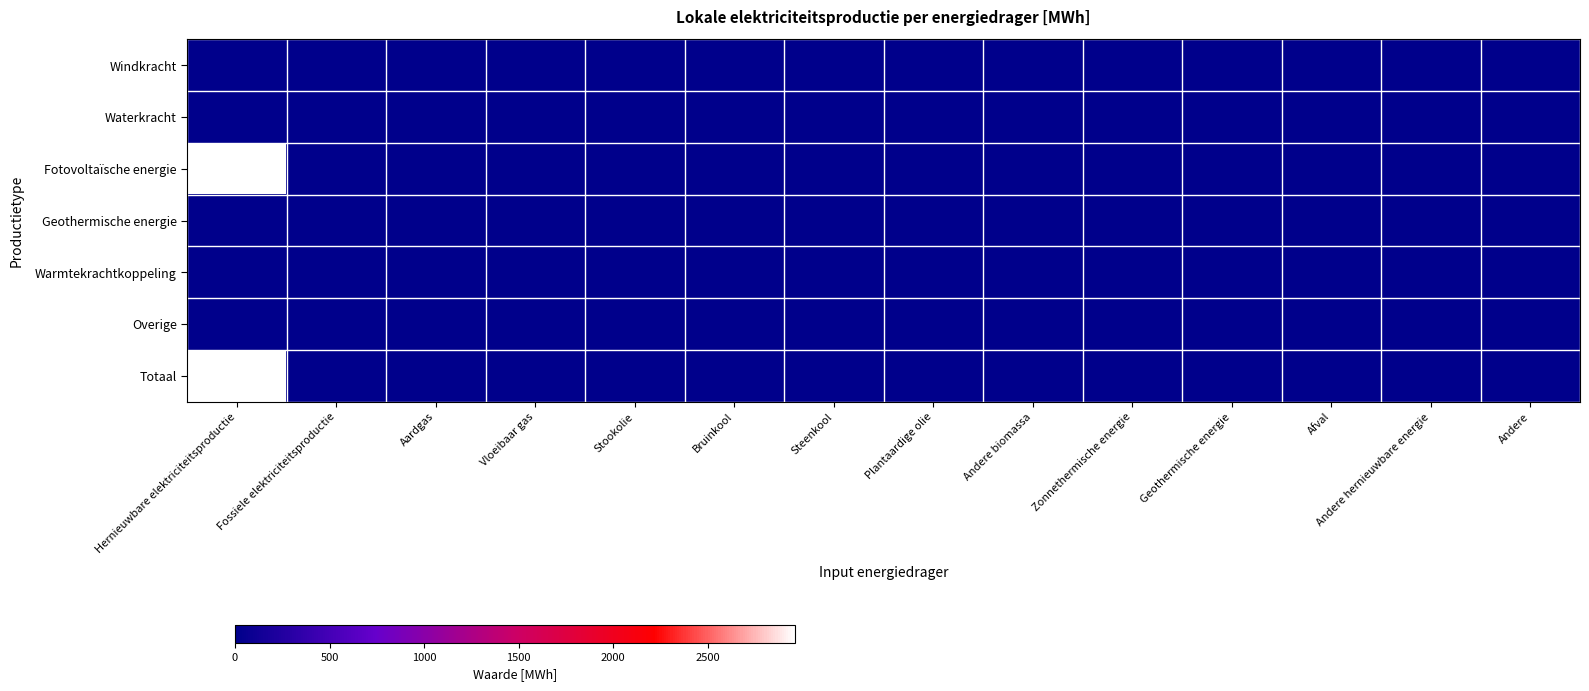

Which has a higher value, Plantaardige olie or Andere hernieuwbare energie?

Plantaardige olie